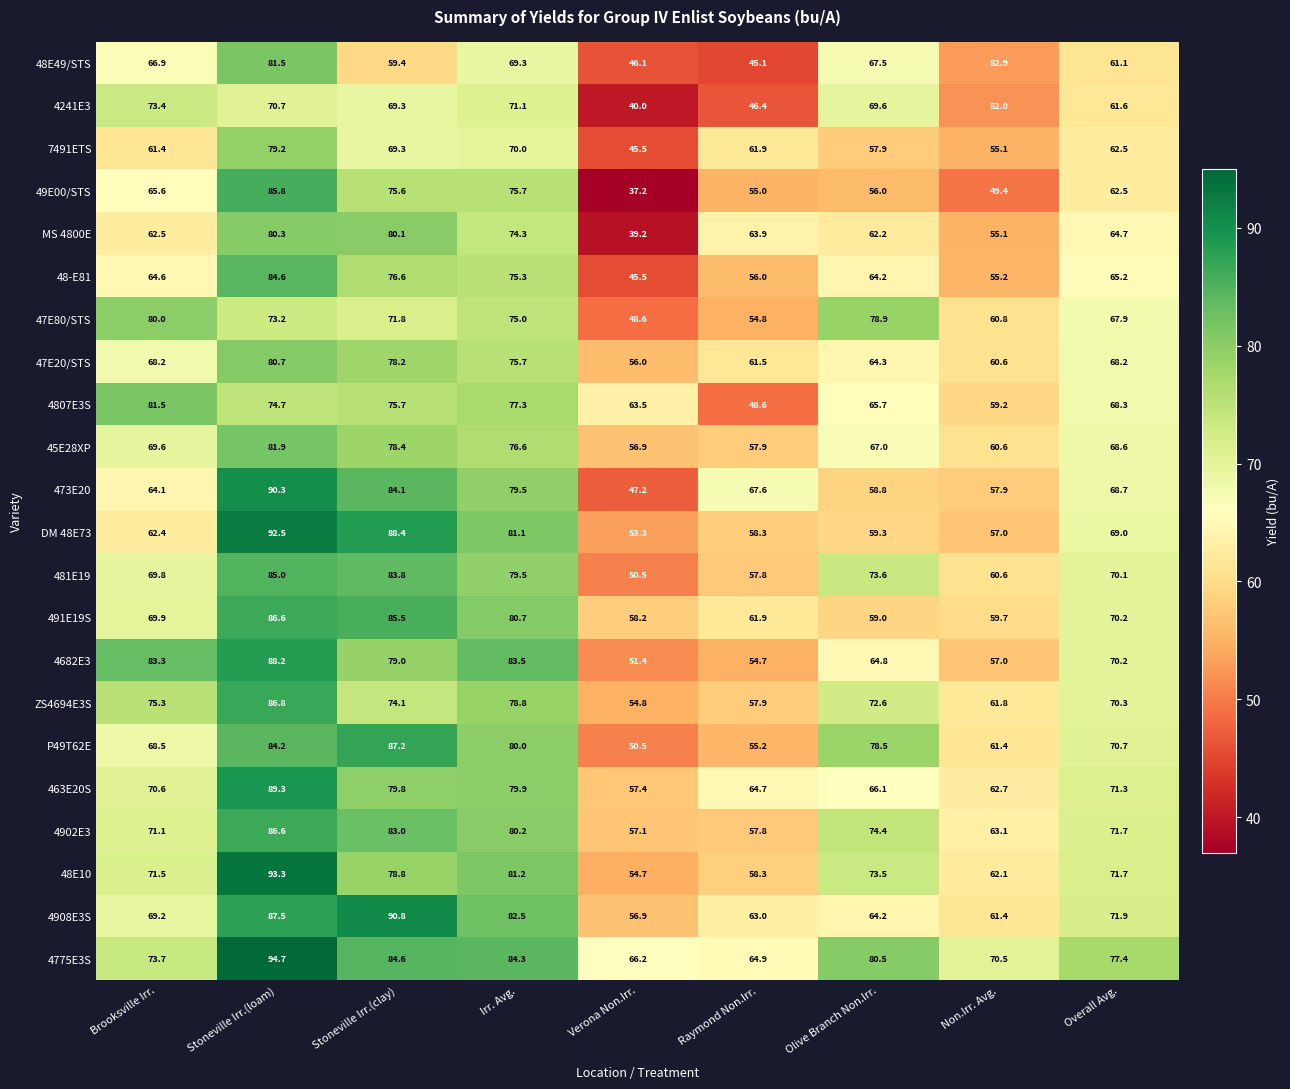

What is the difference between the 463E20S values at Verona Non.Irr. and Non.Irr. Avg.?

5.3